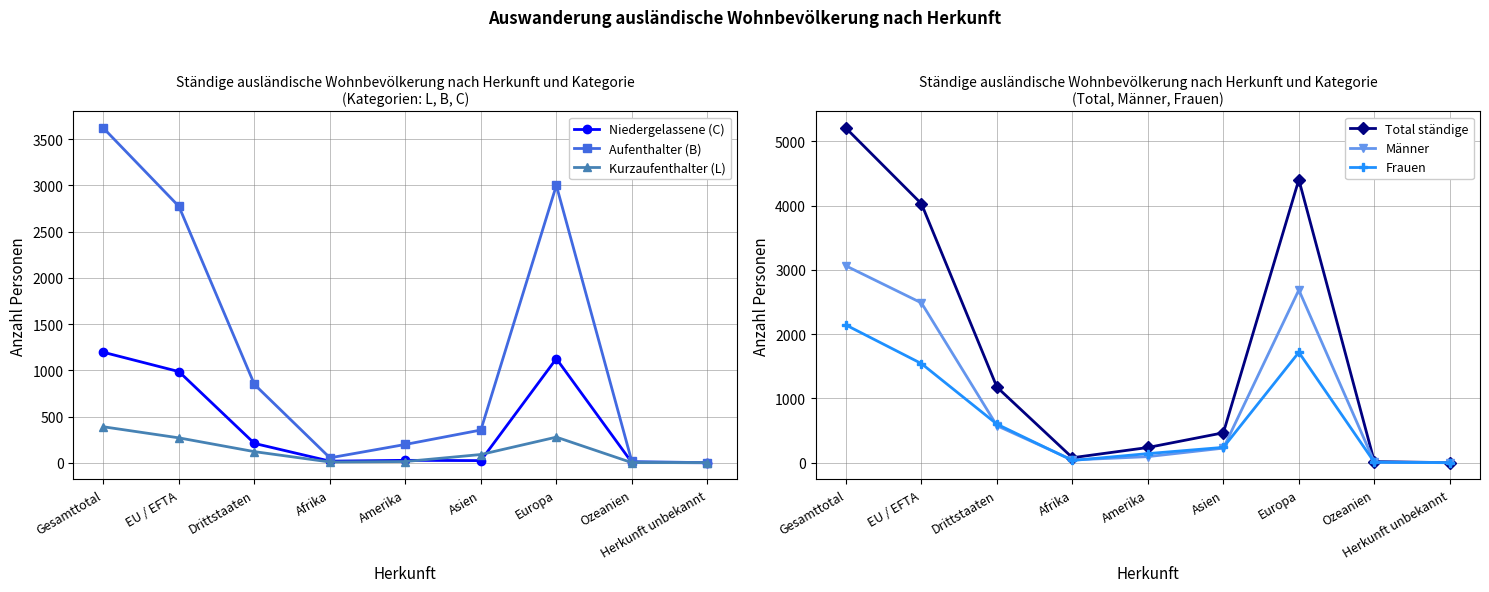

How many values in the Kurzaufenthalter (L) series are below 89?

4